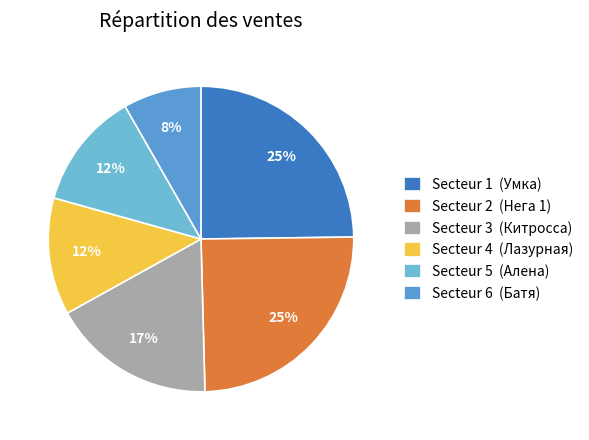

Count the number of slices in the pie.

6